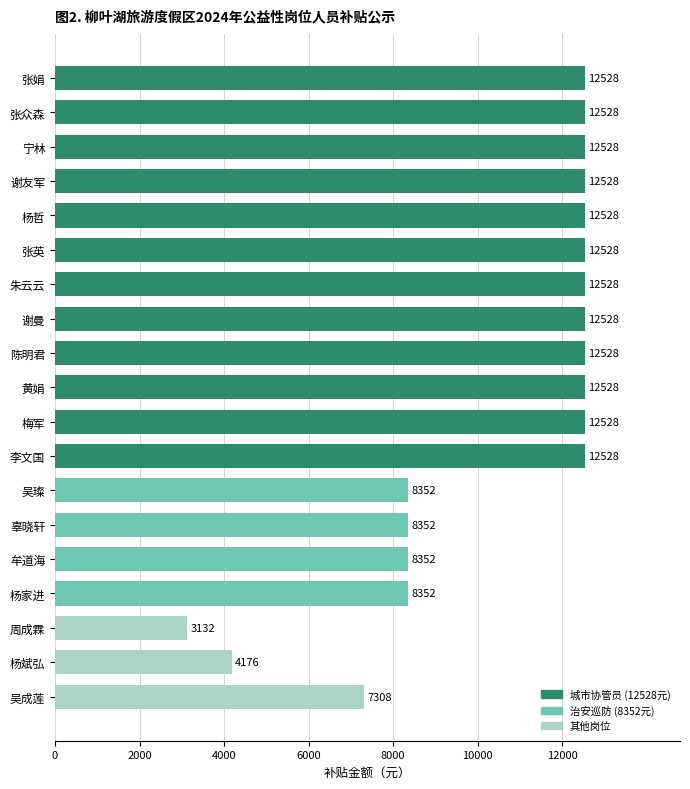

How many values are between 8352 and 12528?

16